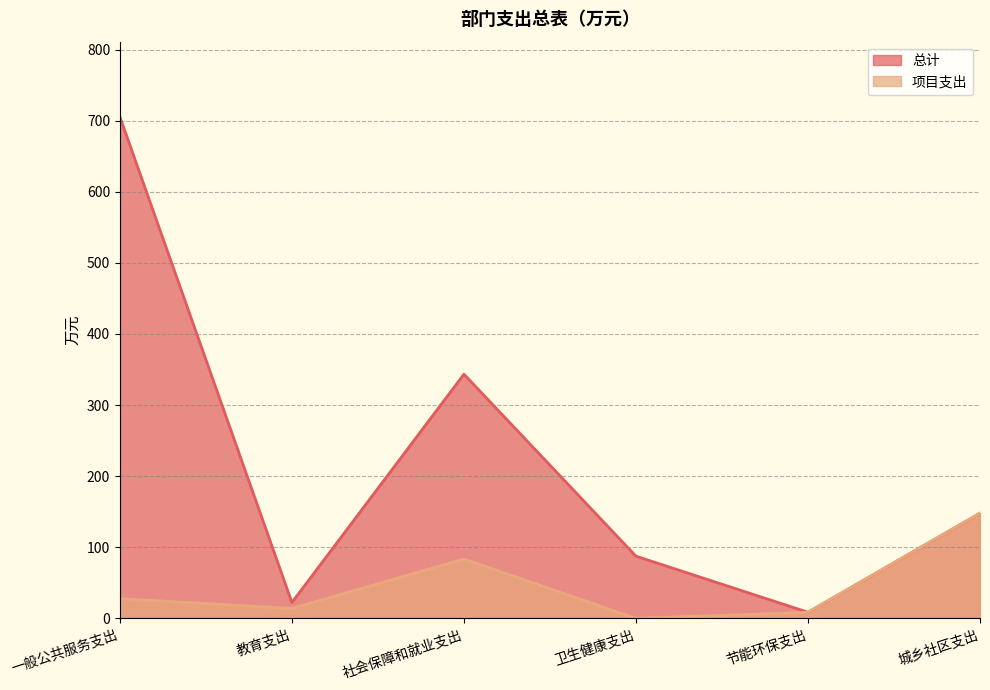

Reading left to right, extract all data points from this chart.

总计: 一般公共服务支出=705.3	教育支出=22.4	社会保障和就业支出=343.5	卫生健康支出=87.5	节能环保支出=8.6	城乡社区支出=148.0
项目支出: 一般公共服务支出=27.7	教育支出=14.0	社会保障和就业支出=83.5	卫生健康支出=0.0	节能环保支出=8.6	城乡社区支出=148.0